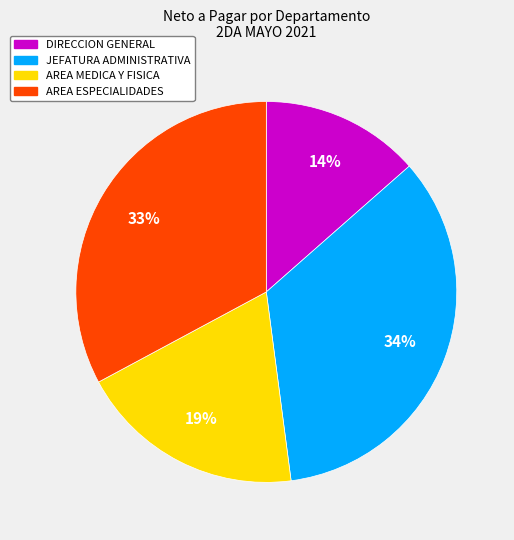

Count the number of slices in the pie.

4